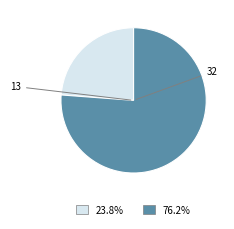

Is there any slice that represents more than half of the pie?

Yes